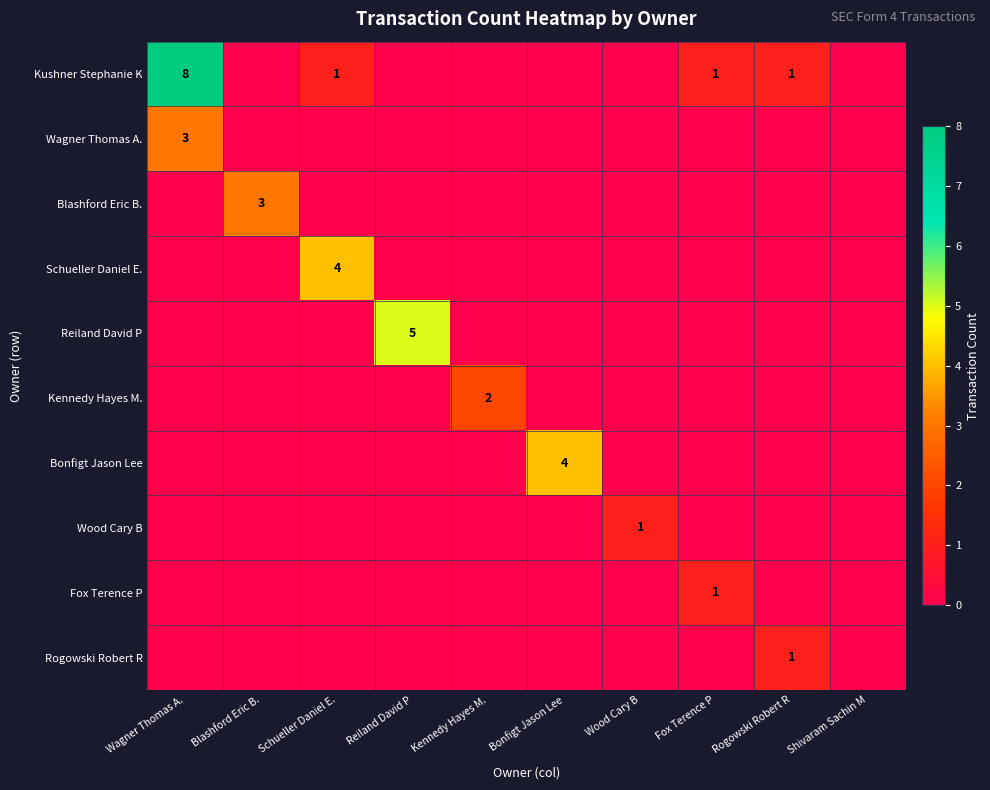

Is it true that Reiland David P equals 5 at Reiland David P?

True